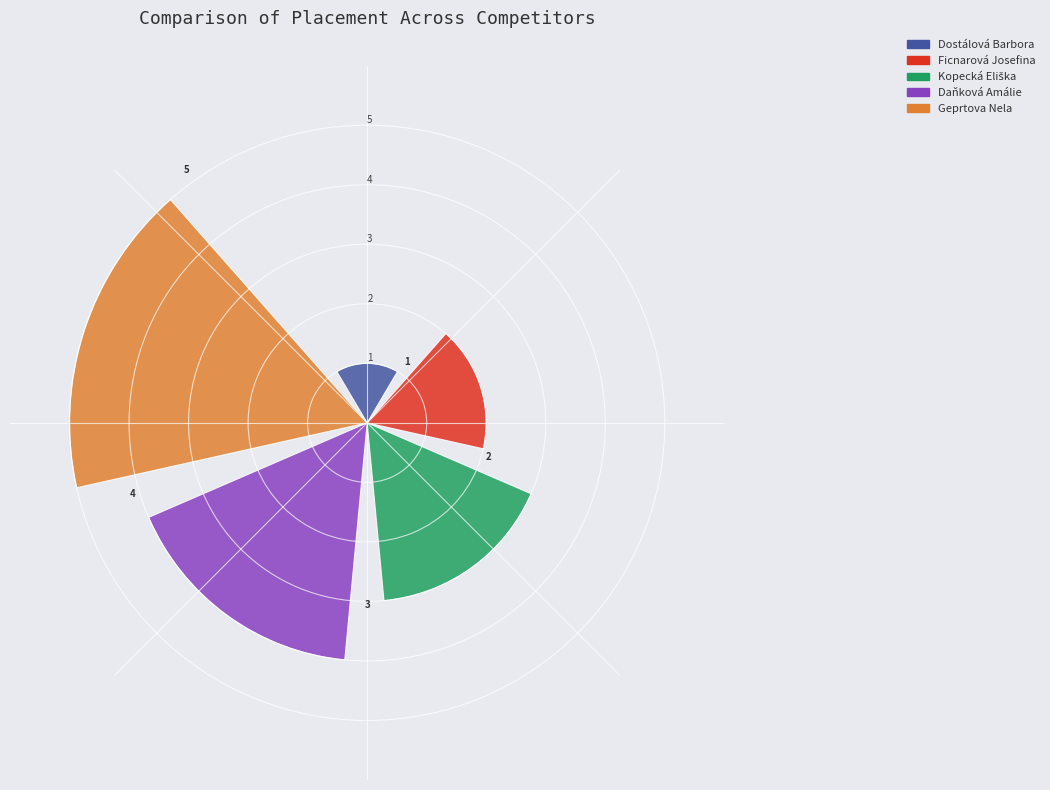

Which series has the widest spread of values?

Dostálová Barbora